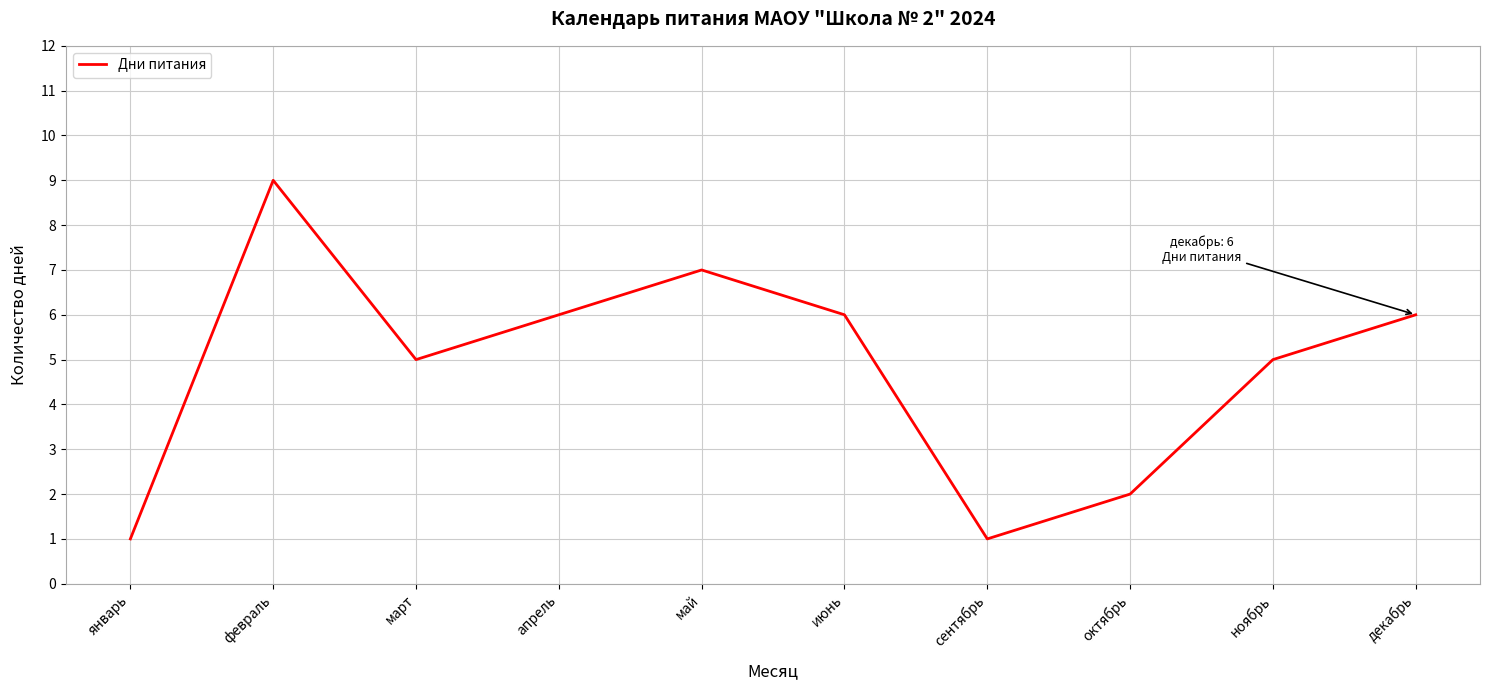

True or false: the data shows 4 at апрель.

False